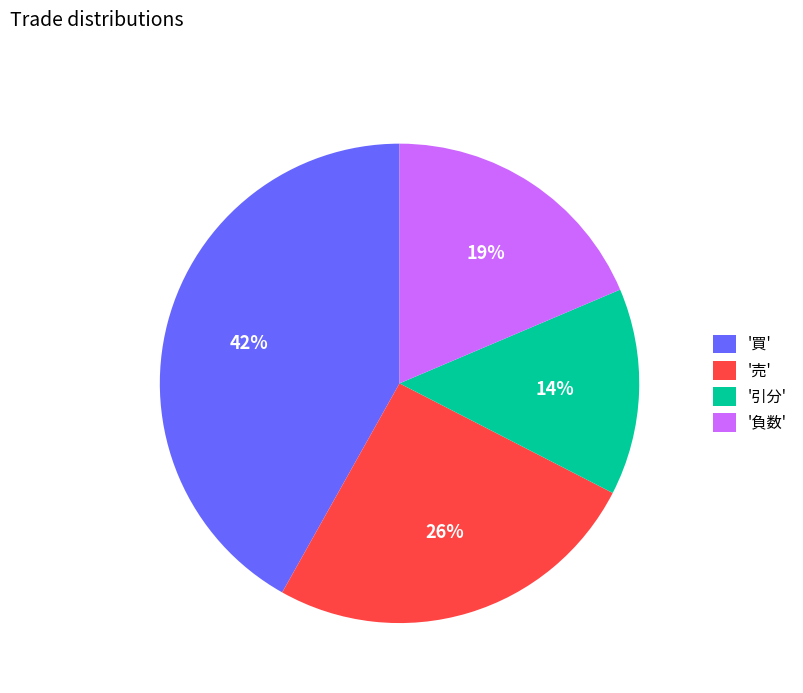

To the nearest percent, what portion does '売' represent?

26%